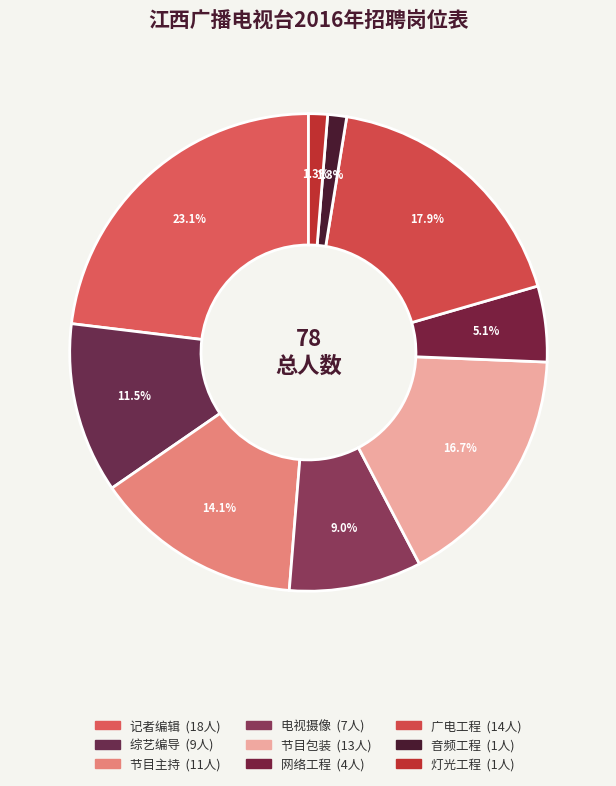

Rank the categories by value from lowest to highest.

音频工程, 灯光工程, 网络工程, 电视摄像, 综艺编导, 节目主持, 节目包装, 广电工程, 记者编辑